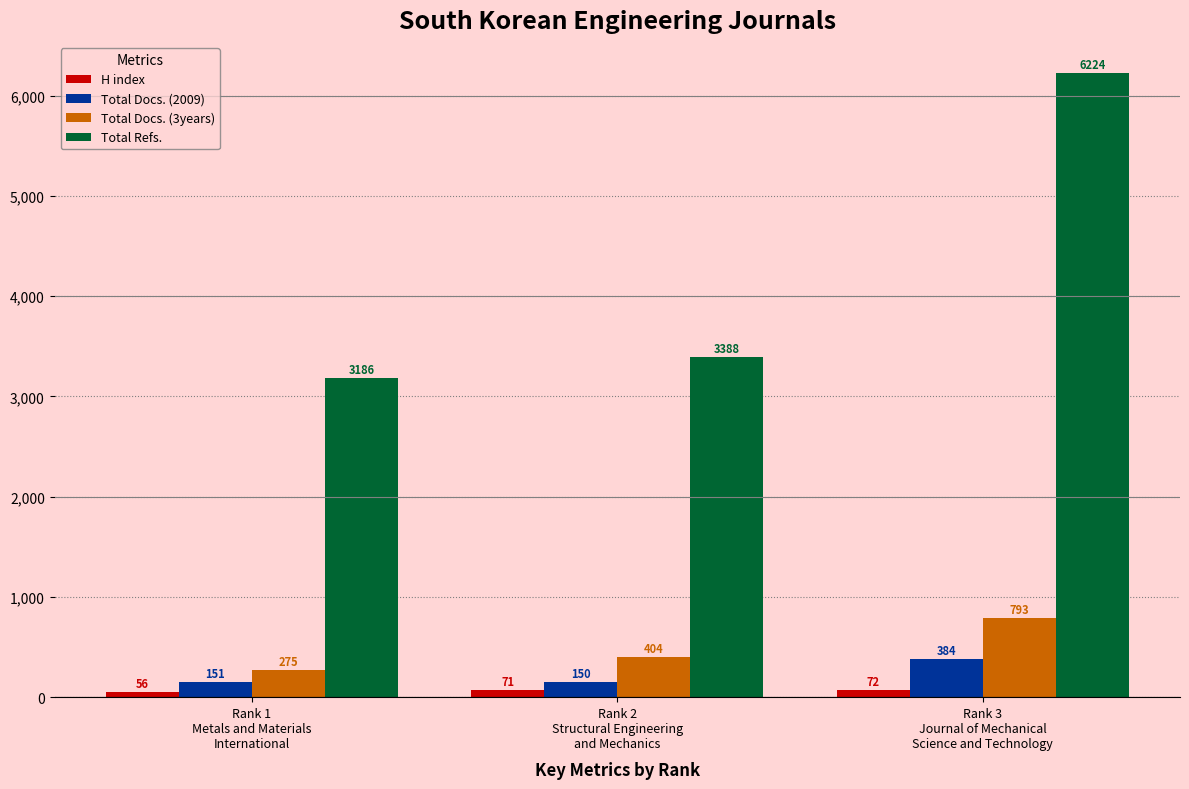

At which label does Total Docs. (2009) reach its peak?

Rank 3
Journal of Mechanical
Science and Technology